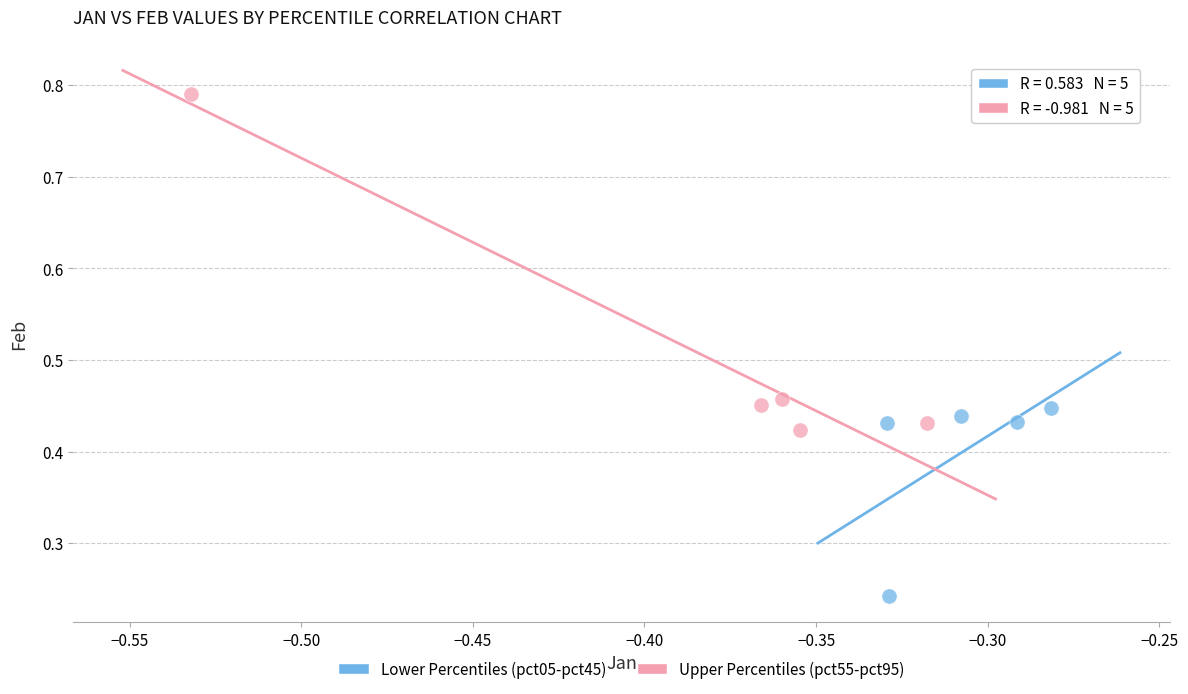

Which series contains the highest Y value?

Upper Percentiles (pct55-pct95)